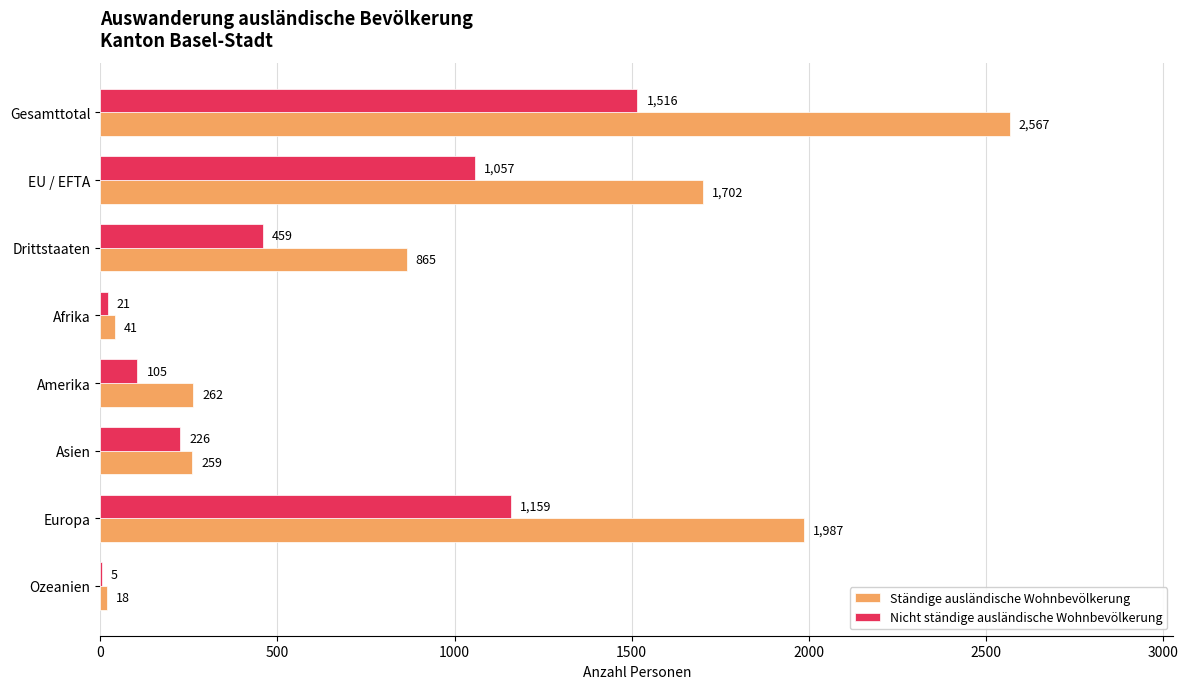

Count the number of data series in this chart.

2